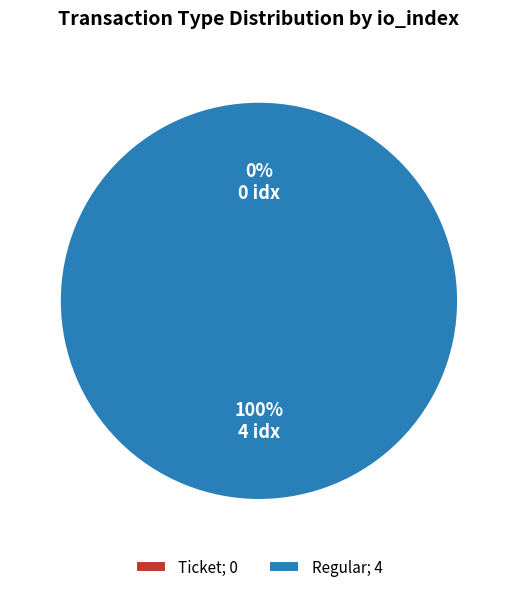

Combined, what portion of the pie is Ticket and Regular?

100.0%